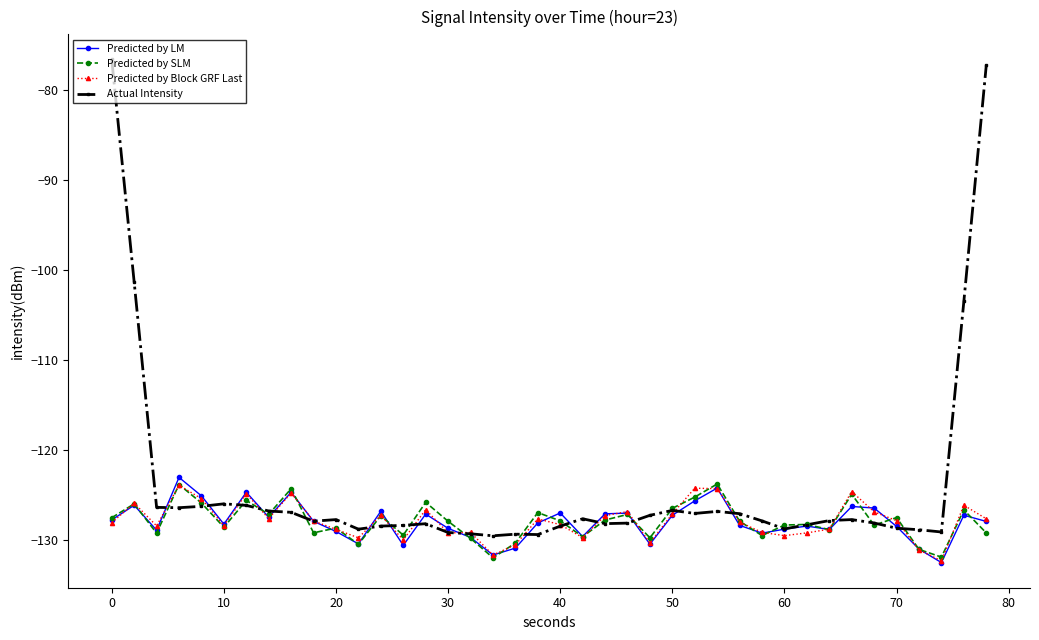

What is the smallest value displayed?

-132.5